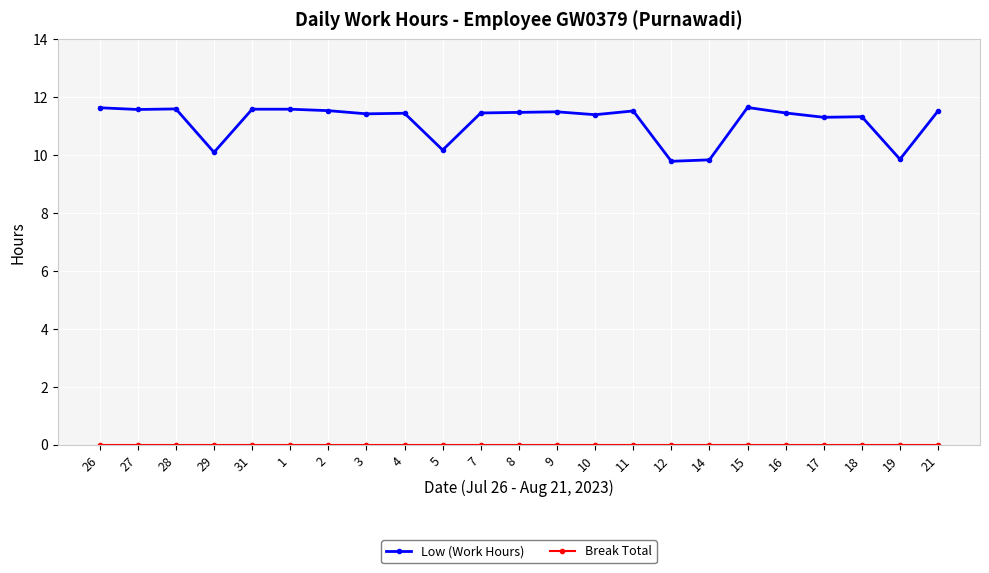

At which label does Low (Work Hours) first exceed 11?

26